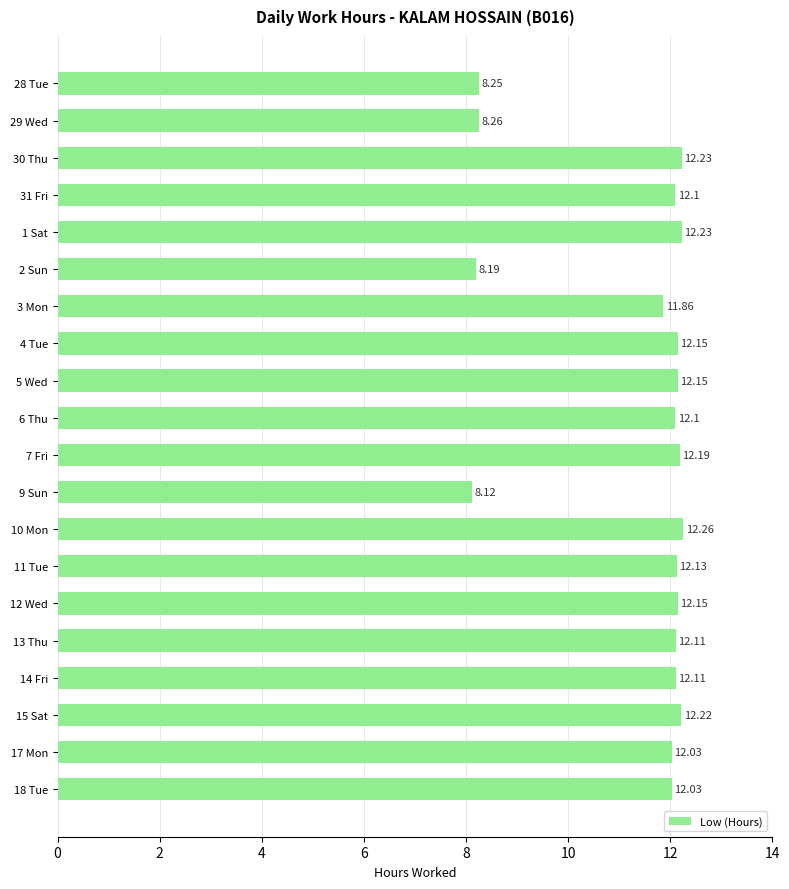

Which has a higher value, 15 Sat or 11 Tue?

15 Sat